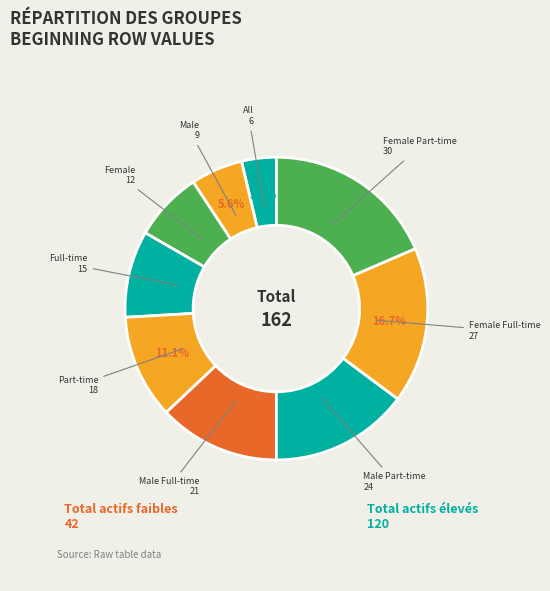

To the nearest percent, what portion does Female represent?

7%